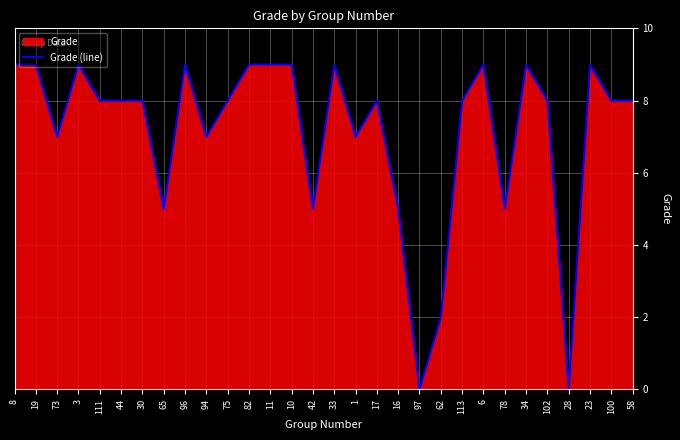

The chart shows a value of 8 at 44. True or false?

True